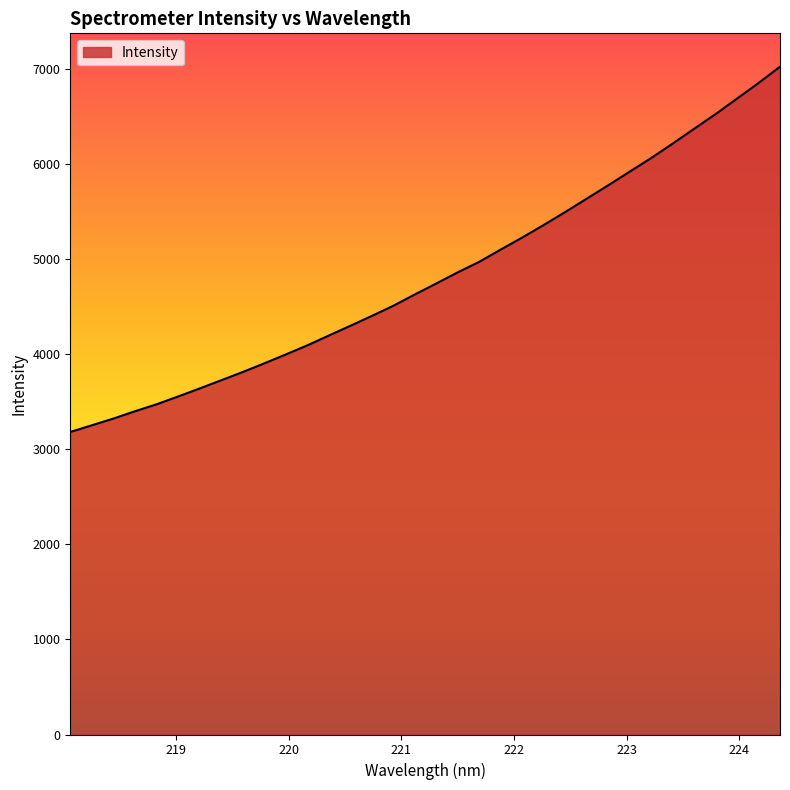

Does the chart display data point markers on the line(s)?

No